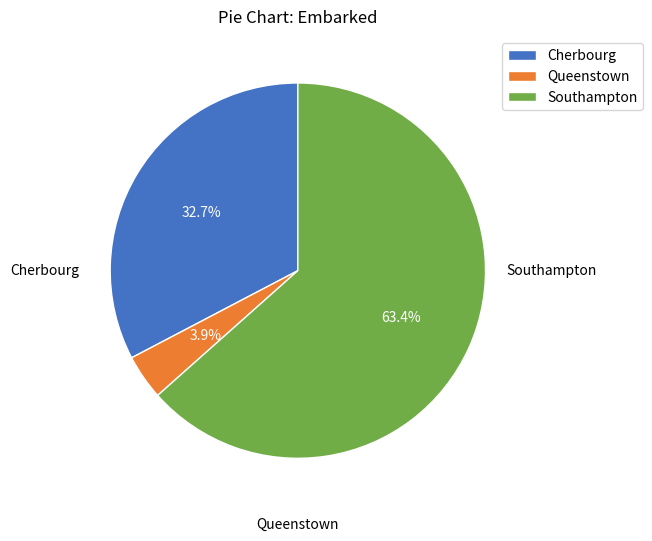

Rank the categories by value from lowest to highest.

Queenstown, Cherbourg, Southampton